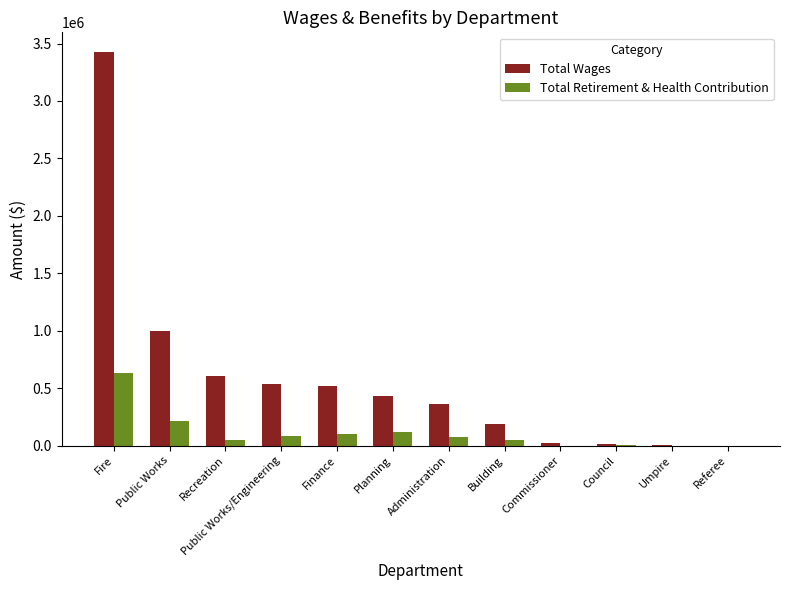

At which category is the sum across all series the highest?

Fire